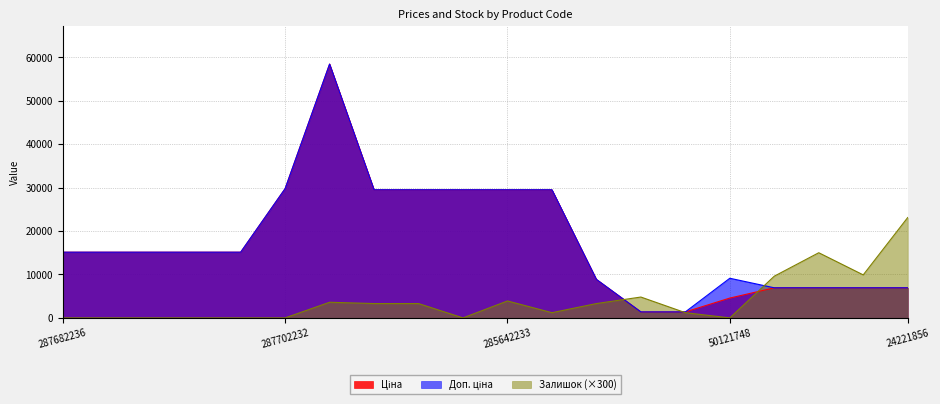

What are all the series names shown in the legend?

Ціна, Доп. ціна, Залишок